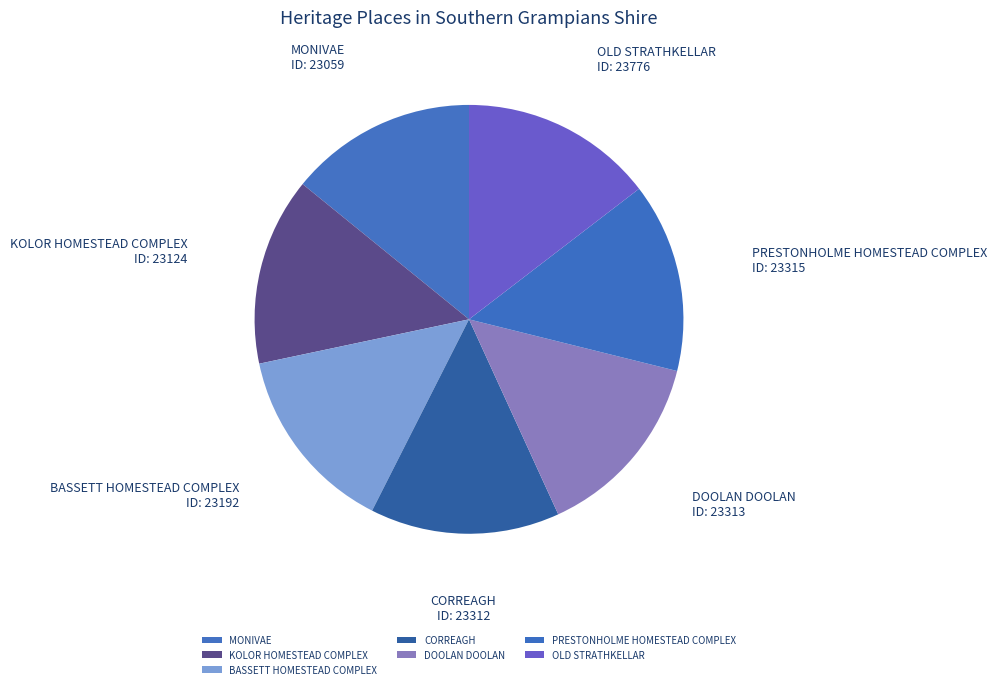

What is the ratio of the value at CORREAGH to the value at PRESTONHOLME HOMESTEAD COMPLEX?

1.0